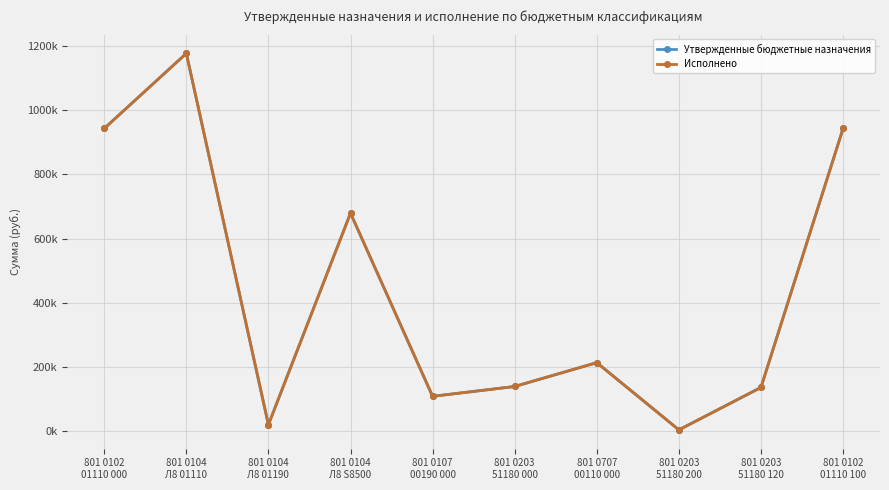

What is the maximum value shown in the chart?

1177517.9